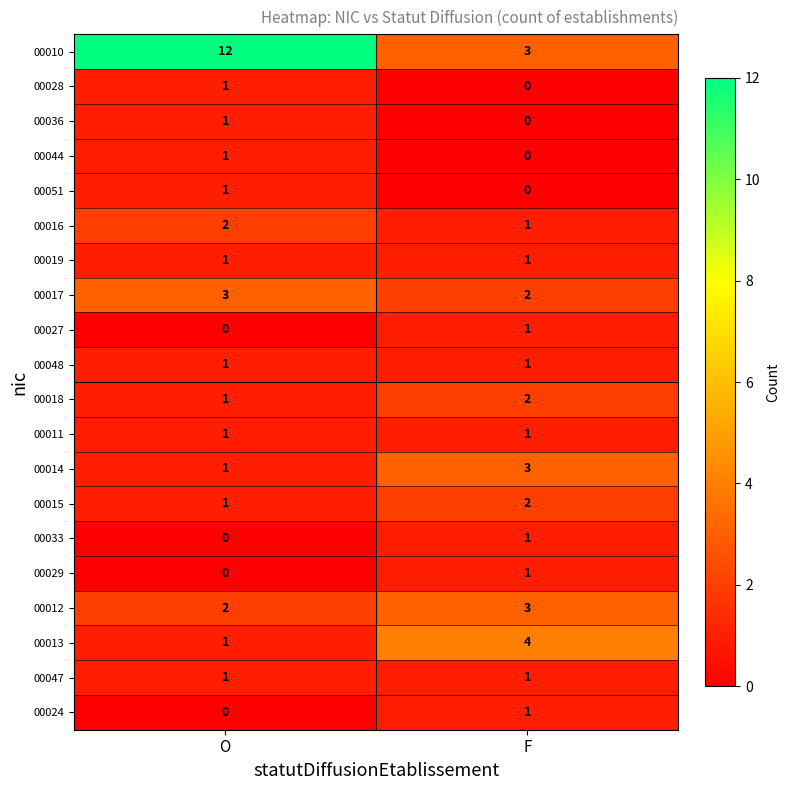

What is the spread (max minus min) of values at F?

4